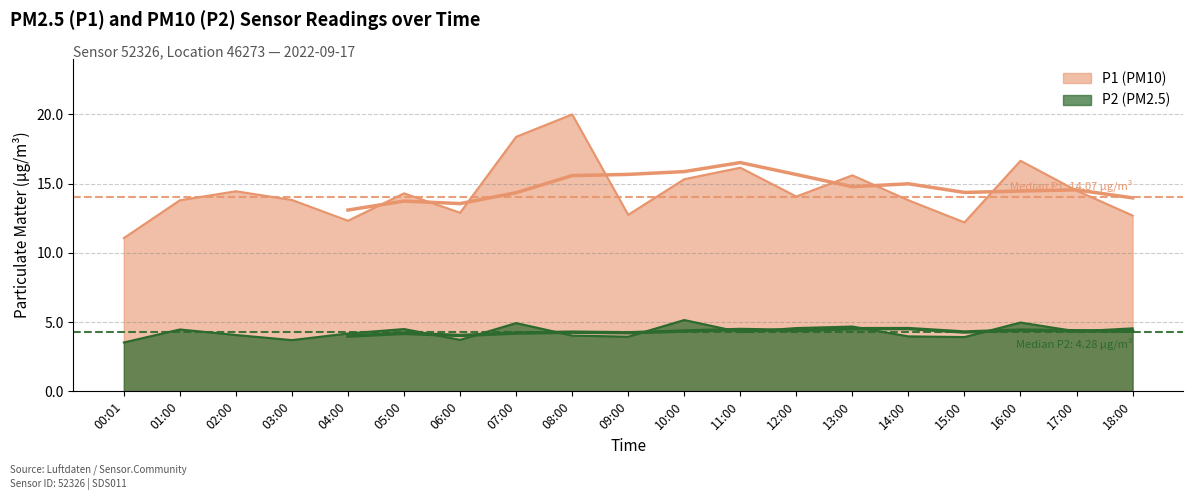

Which series has the largest range (max minus min)?

P1